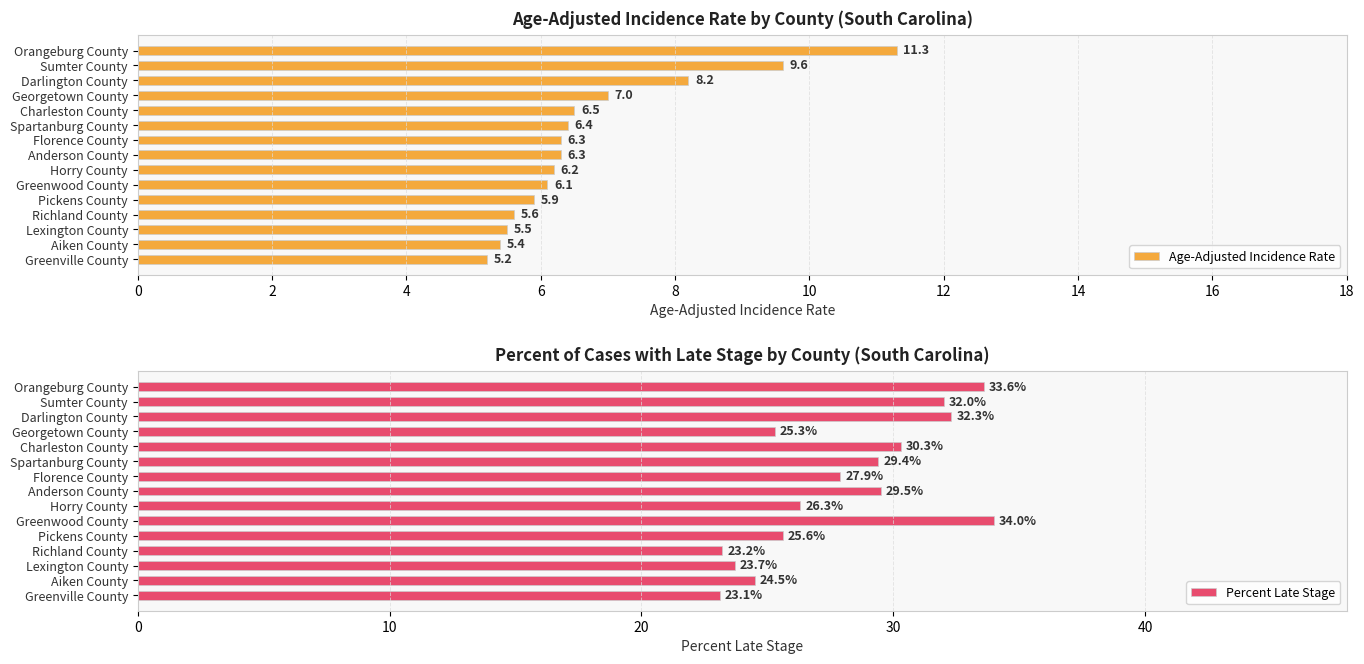

What is the maximum value for Age-Adjusted Incidence Rate?

11.3